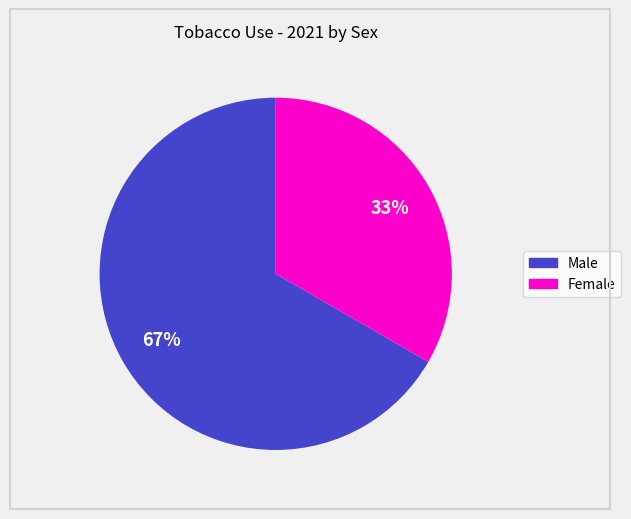

Do Male and Female together represent more than half of the pie?

Yes